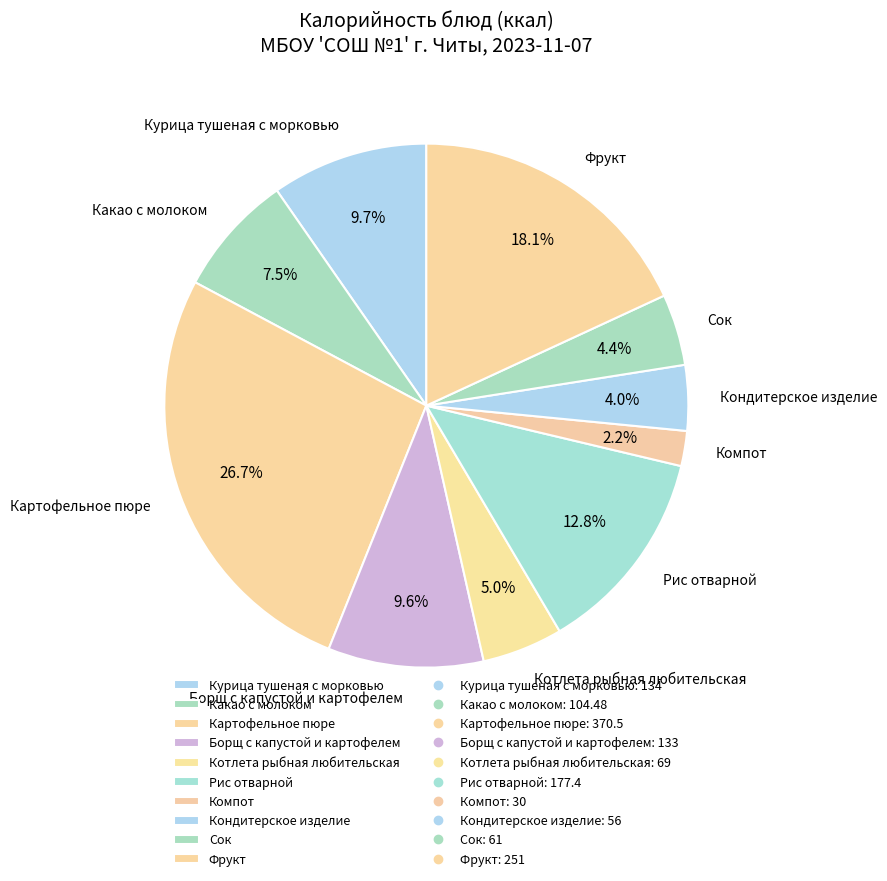

Does any single category account for the majority?

No